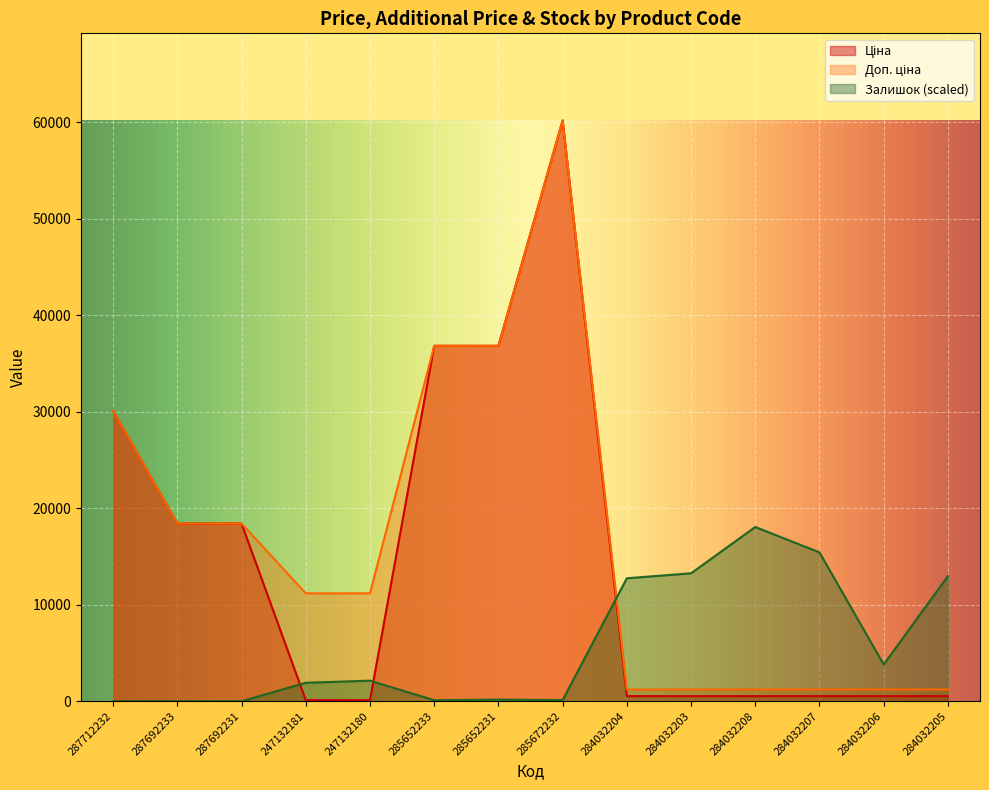

Where does the Залишок series first go above 2131?

247132180